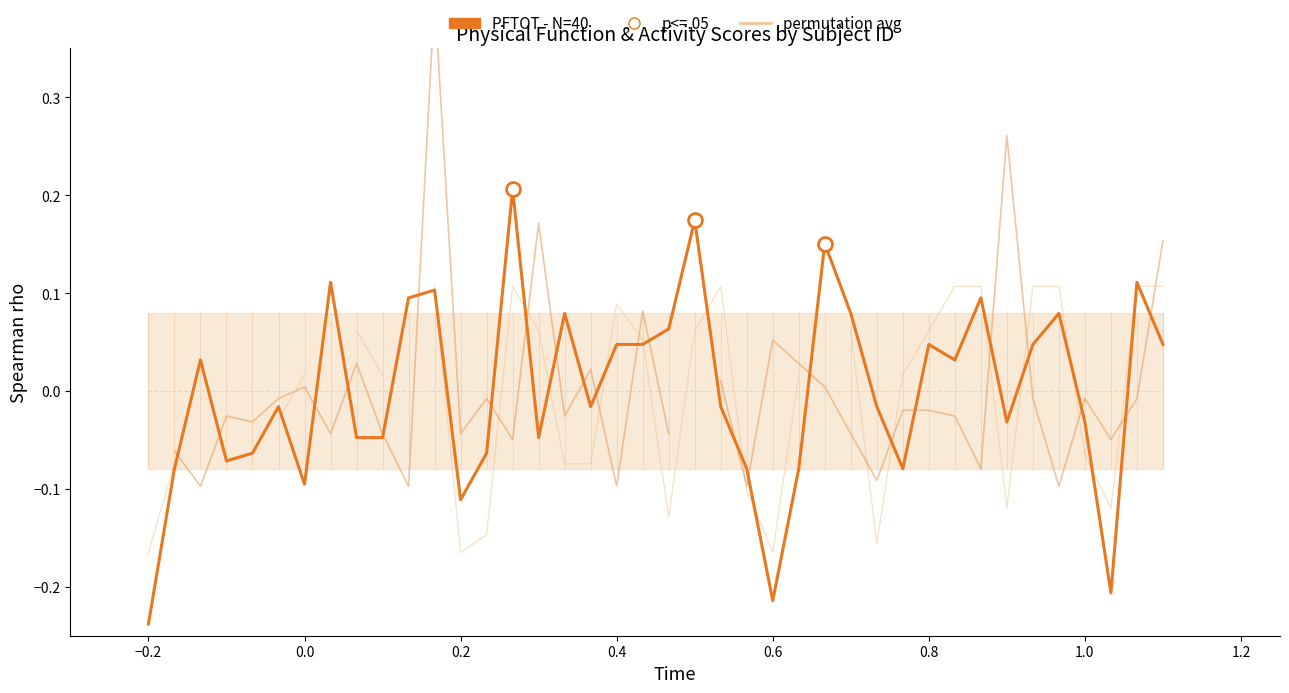

How many values in PFTOT - N=40 are above zero?

19